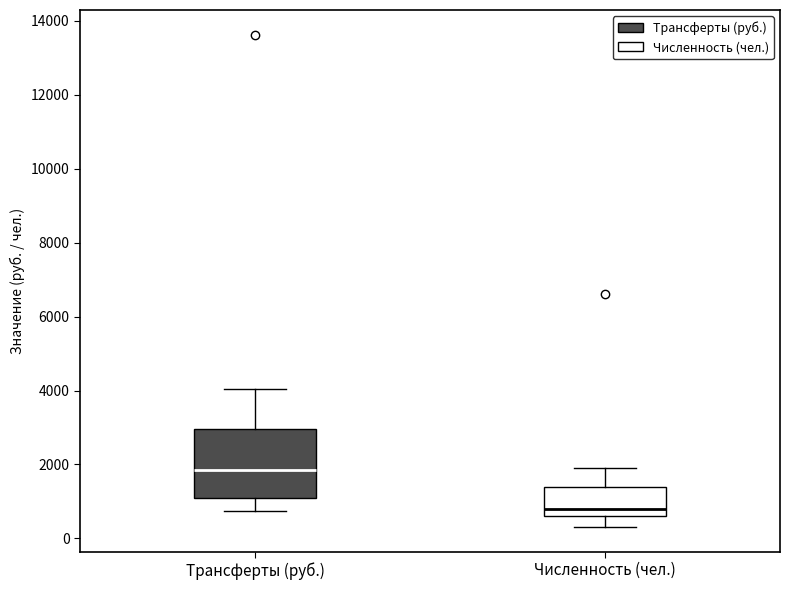

Reading left to right, read every box against the y-axis: the position of its median line, the range the box covers, and the ends of its whiskers. The values are not printed on the chart, so give them approximately, as read against the axis.

Трансферты (руб.): median 1800, box 1200 to 3000, whiskers 800 to 4000
Численность (чел.): median 800, box 600 to 1400, whiskers 400 to 2000